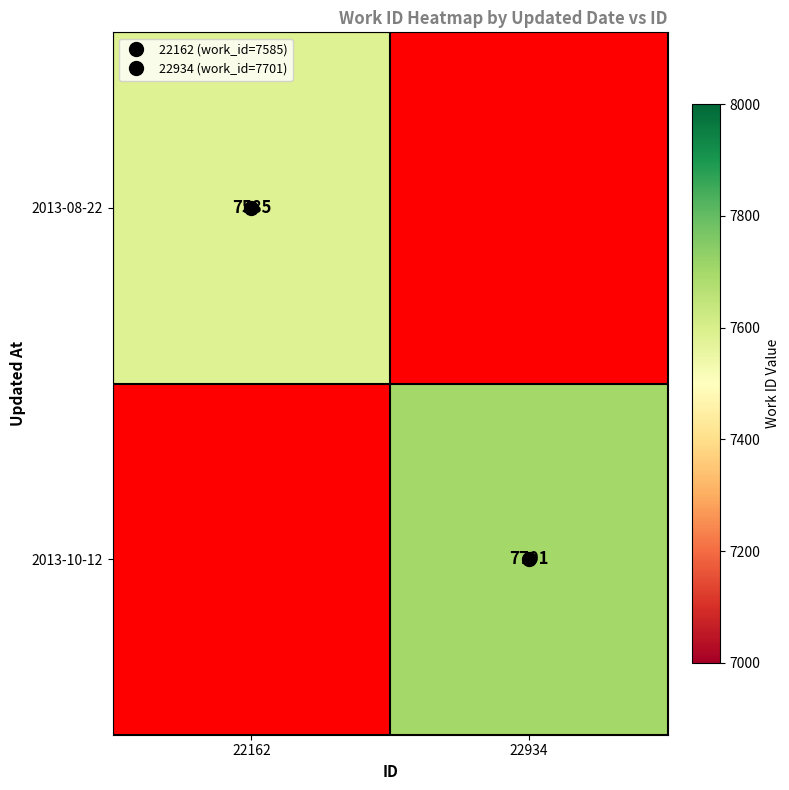

Is the value of 2013-10-12 at 22162 greater than the value of 2013-08-22 at 22162?

No